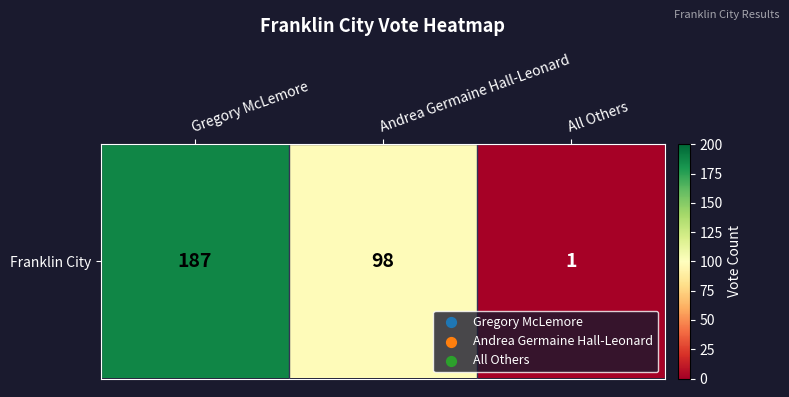

List the labels in order of value, smallest first.

All Others, Andrea Germaine Hall-Leonard, Gregory McLemore